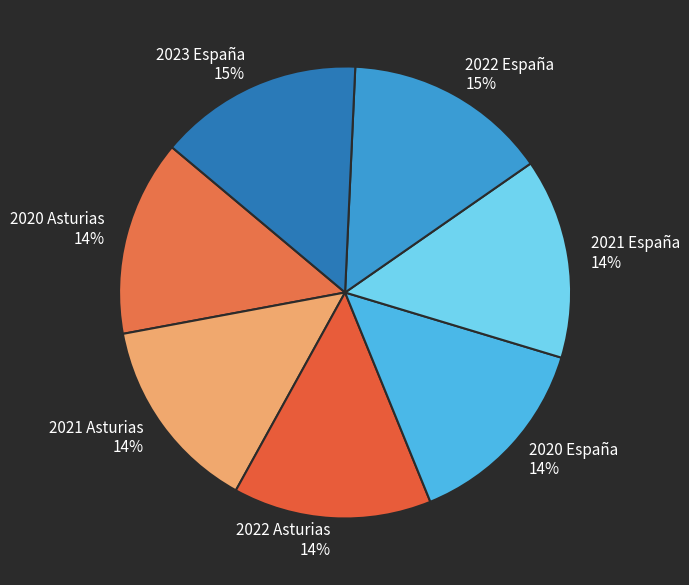

Is the sum of 2021 Asturias and 2022 Asturias greater than half?

No